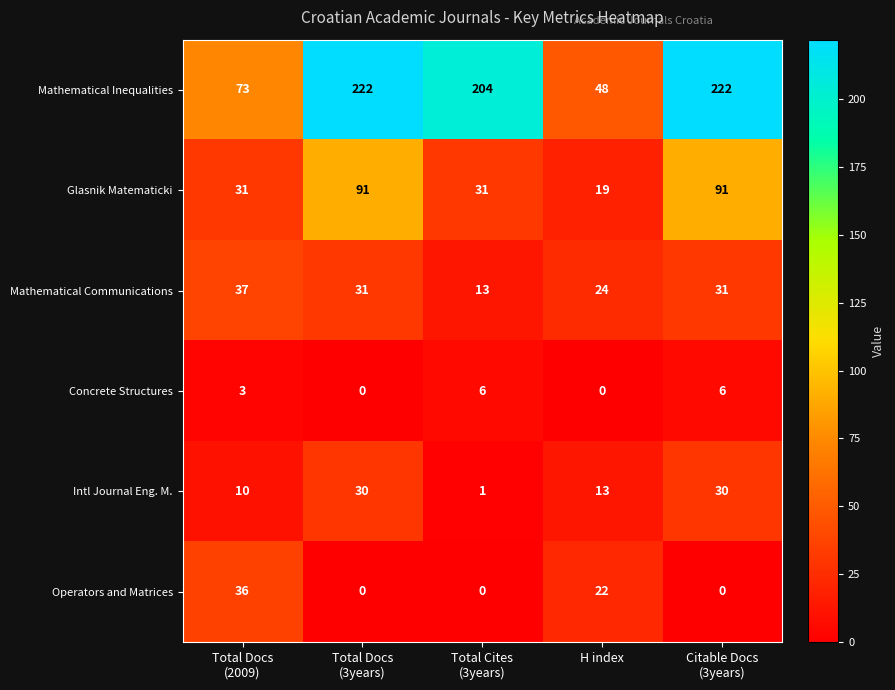

Which series has the largest range (max minus min)?

Mathematical Inequalities